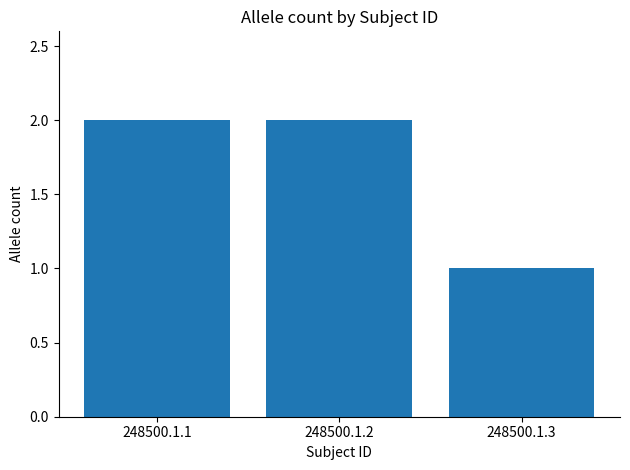

What is the value of the 3rd bar from the left?

1